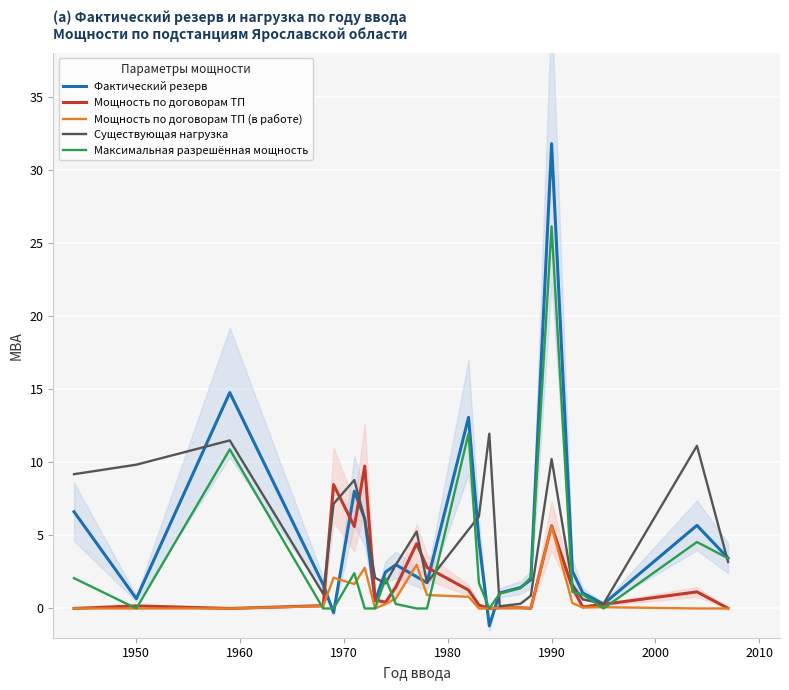

The Фактический резерв series shows 31.8 at 1990. True or false?

True